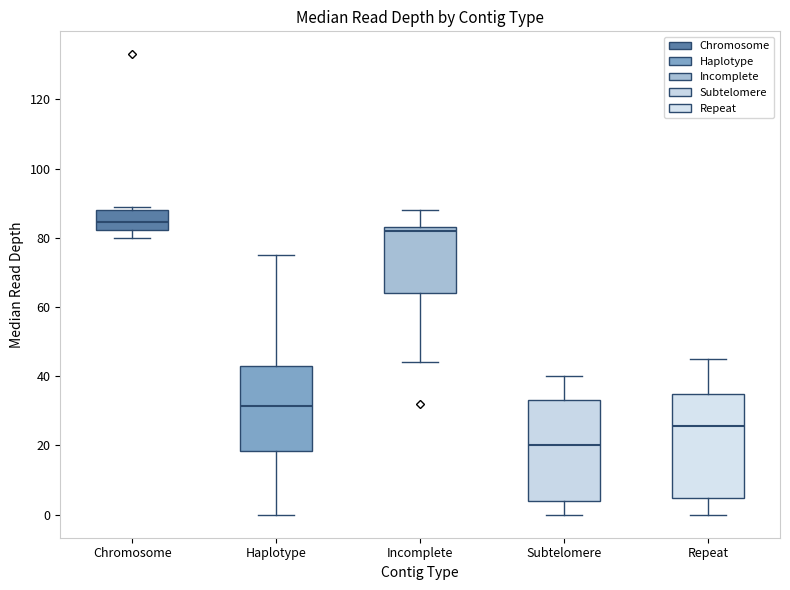

Which box has the lowest median line?

Subtelomere